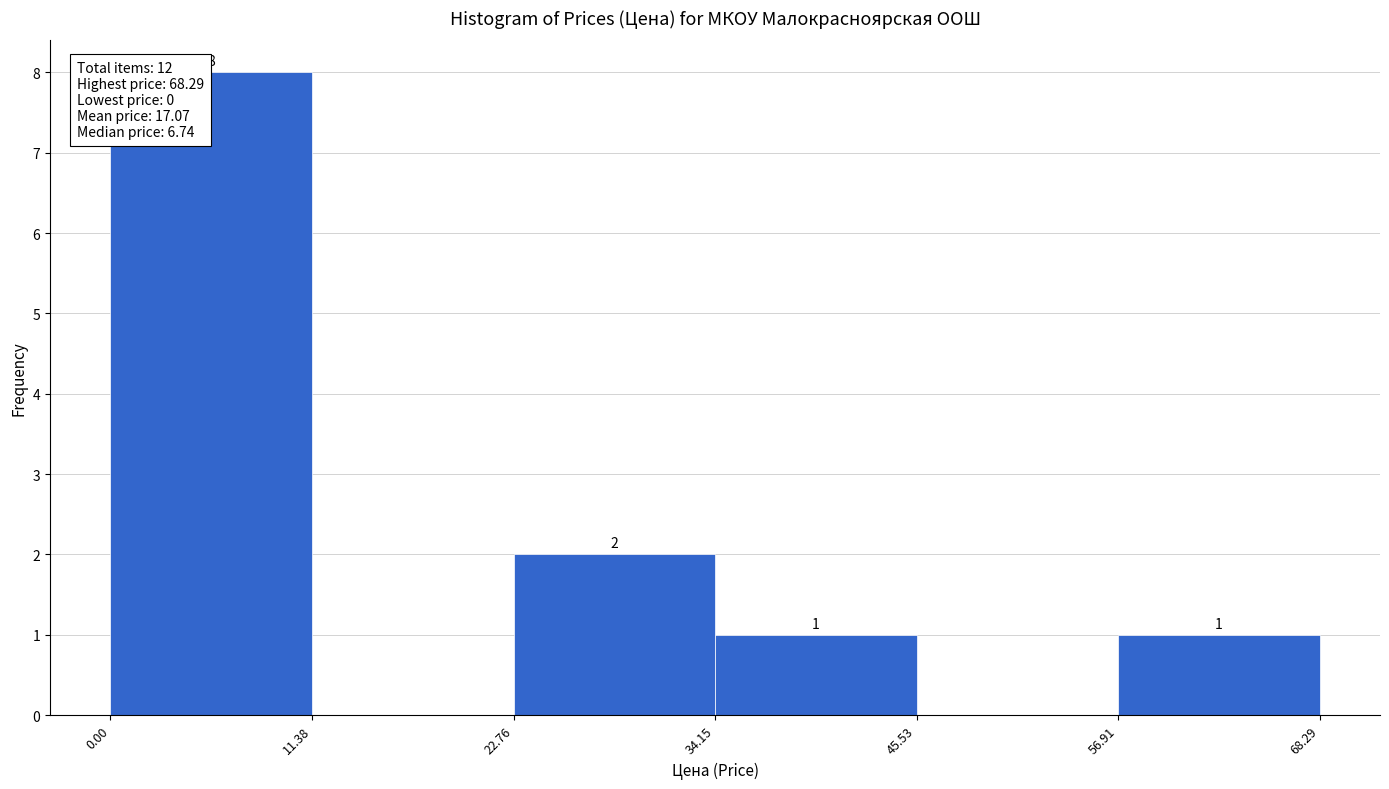

Which range on the x-axis has the tallest bar?

0.00 to 11.38